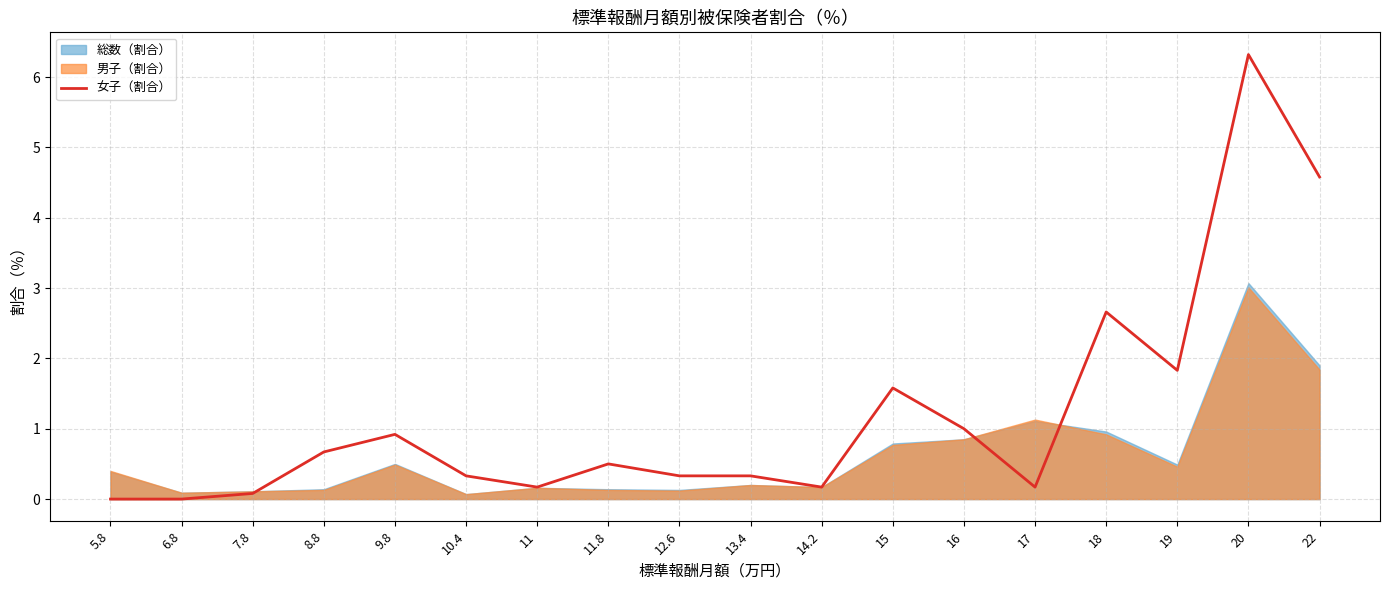

True or false: 女子（割合） has a value of 3.7 at 18.

False